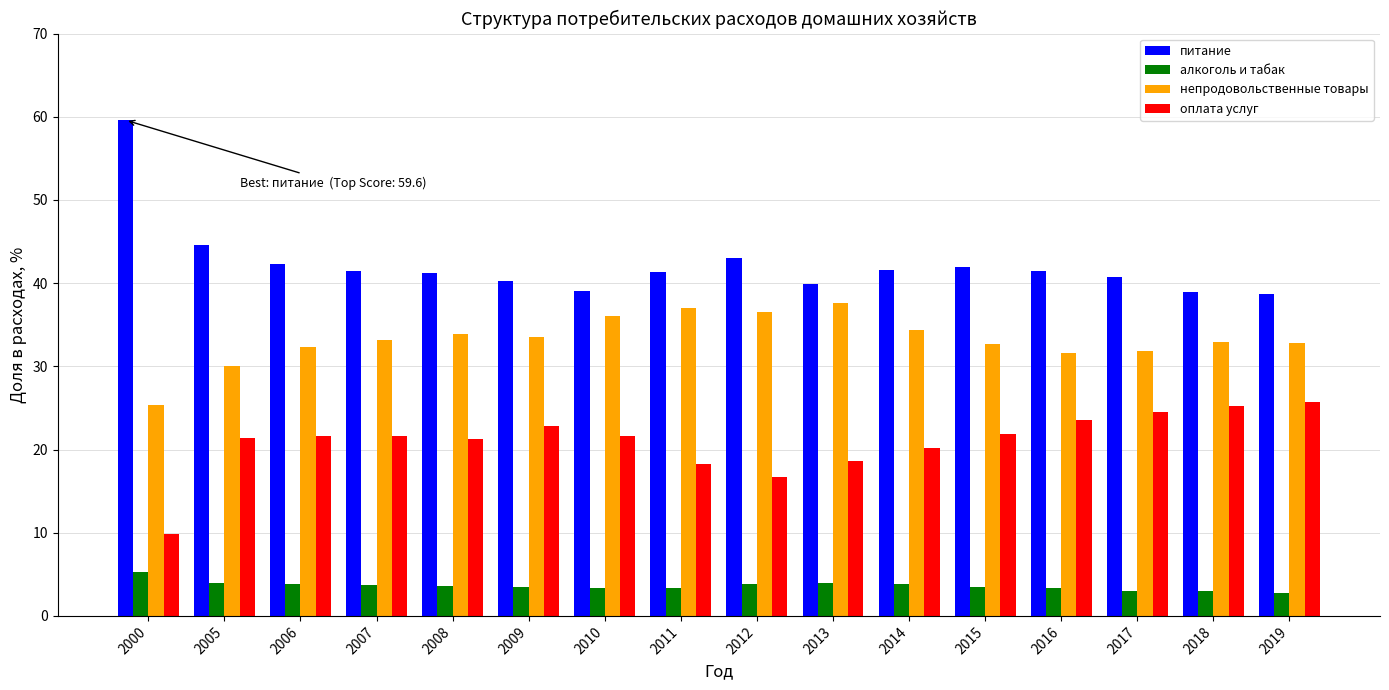

What is the sum of all питание values?

675.9